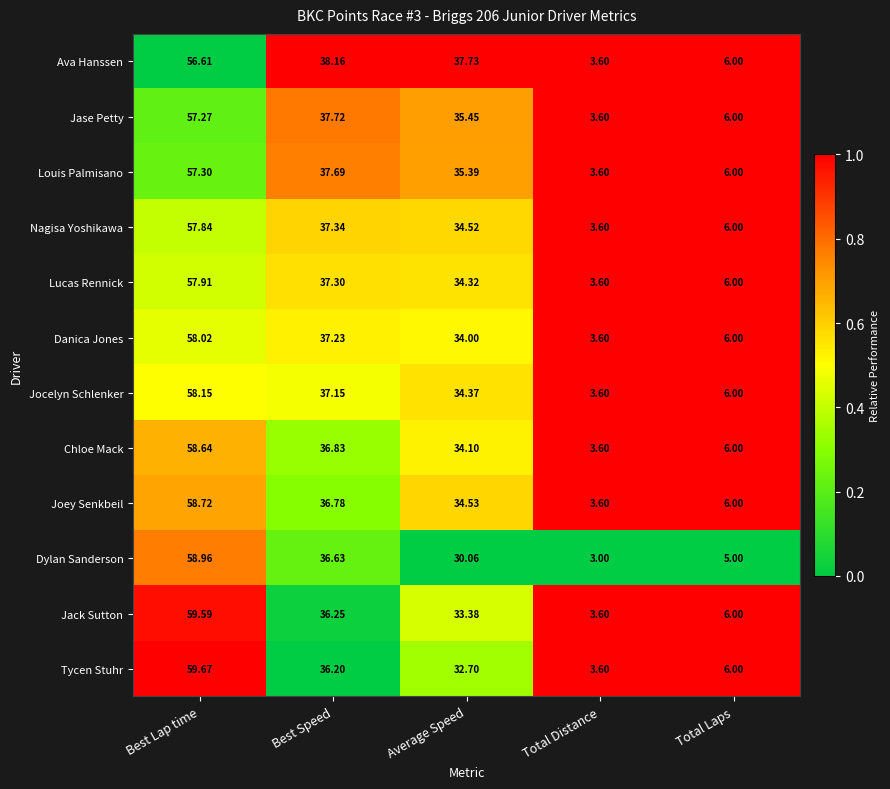

Which category has the highest value in the Ava Hanssen series?

Best Lap time